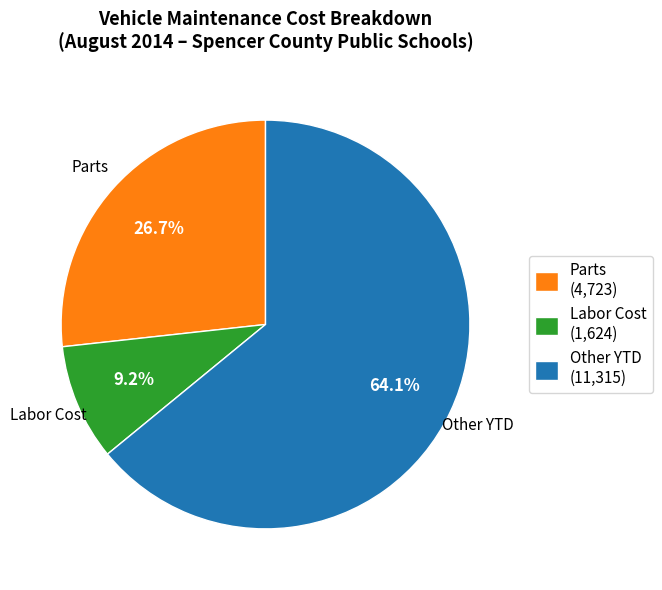

How many slices are in this pie chart?

3